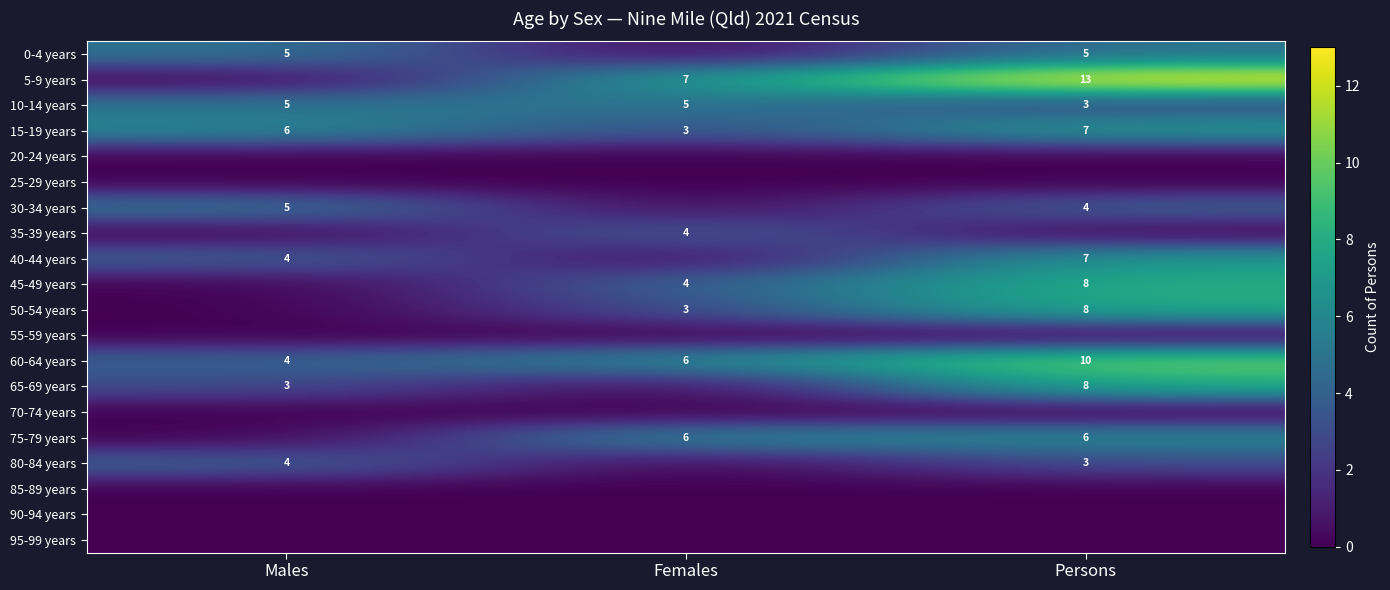

What is the minimum value for 15-19 years?

3